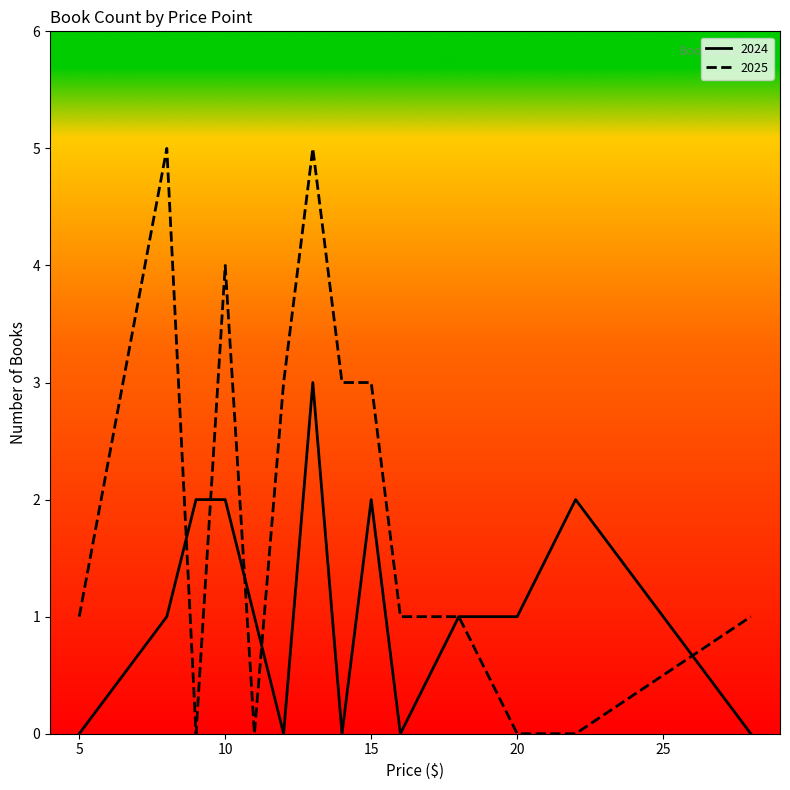

List the series in order of their peak value, lowest first.

2024, 2025